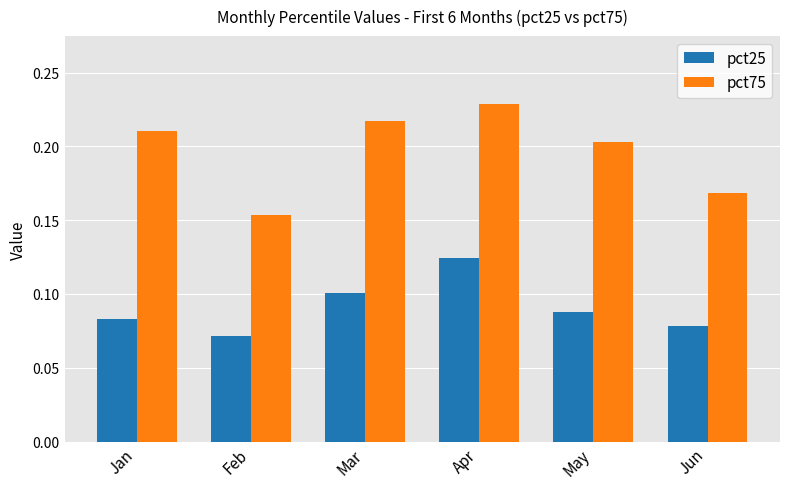

Which series changed the most between Feb and May?

pct75